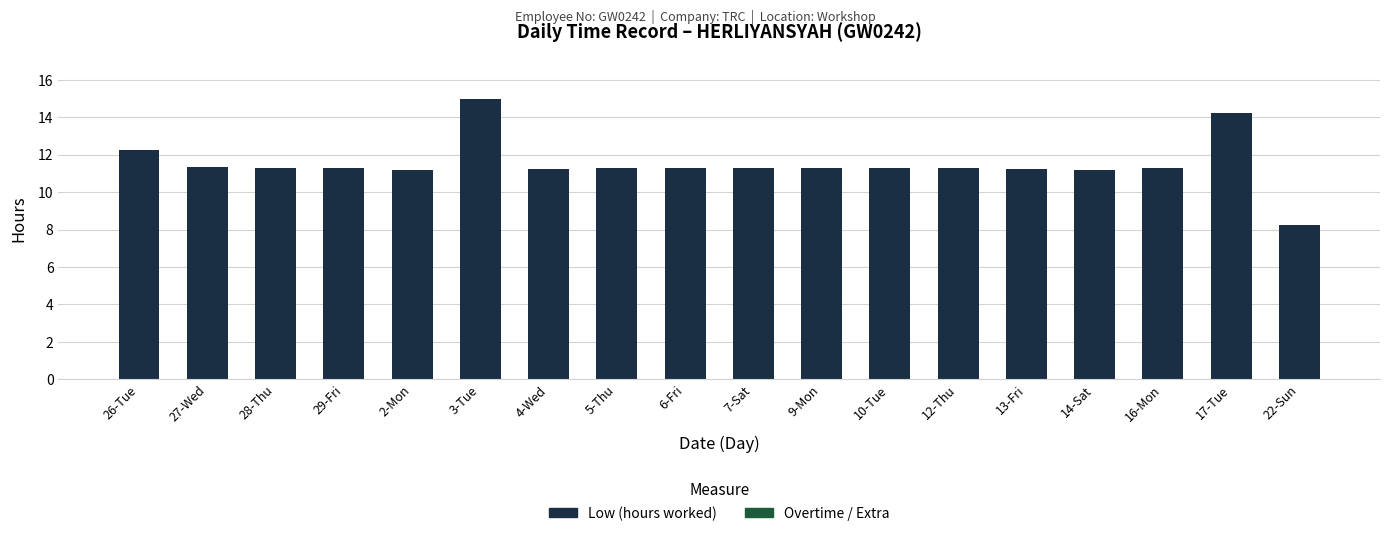

What is the smallest value displayed?

8.3